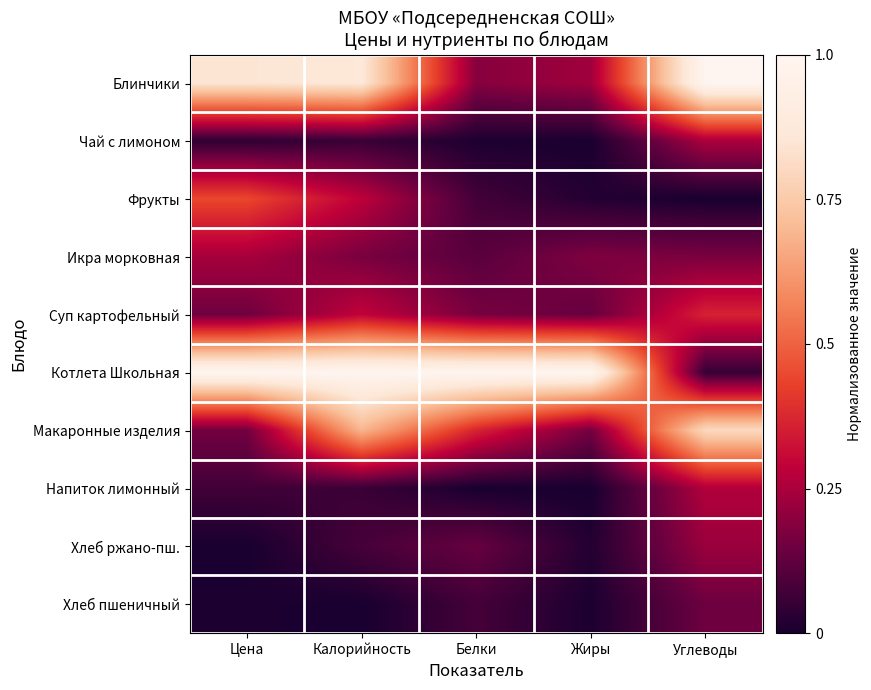

Reading left to right, extract all data points from this chart.

Блинчики: Цена=0.8	Калорийность=0.9	Белки=0.2	Жиры=0.2	Углеводы=1.0
Чай с лимоном: Цена=0.0	Калорийность=0.1	Белки=0.0	Жиры=0.0	Углеводы=0.3
Фрукты: Цена=0.4	Калорийность=0.3	Белки=0.1	Жиры=0.0	Углеводы=0.0
Икра морковная: Цена=0.2	Калорийность=0.2	Белки=0.1	Жиры=0.2	Углеводы=0.2
Суп картофельный: Цена=0.2	Калорийность=0.3	Белки=0.2	Жиры=0.1	Углеводы=0.4
Котлета Школьная: Цена=1.0	Калорийность=1.0	Белки=1.0	Жиры=1.0	Углеводы=0.1
Макаронные изделия: Цена=0.2	Калорийность=0.7	Белки=0.4	Жиры=0.2	Углеводы=0.8
Напиток лимонный: Цена=0.1	Калорийность=0.1	Белки=0.0	Жиры=0.0	Углеводы=0.3
Хлеб ржано-пш.: Цена=0.0	Калорийность=0.1	Белки=0.1	Жиры=0.0	Углеводы=0.2
Хлеб пшеничный: Цена=0.0	Калорийность=0.0	Белки=0.1	Жиры=0.0	Углеводы=0.1